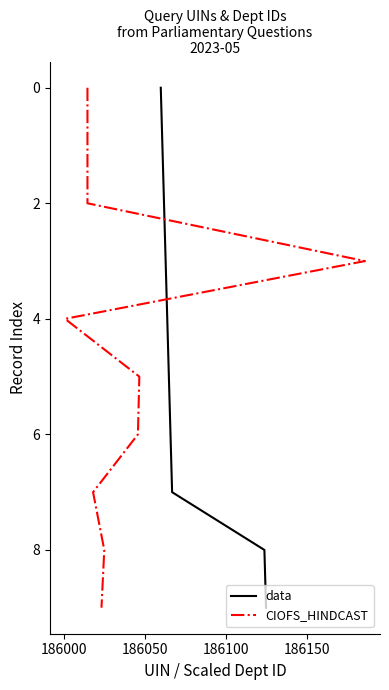

What is the value of the data point at the 10th from the left?

9